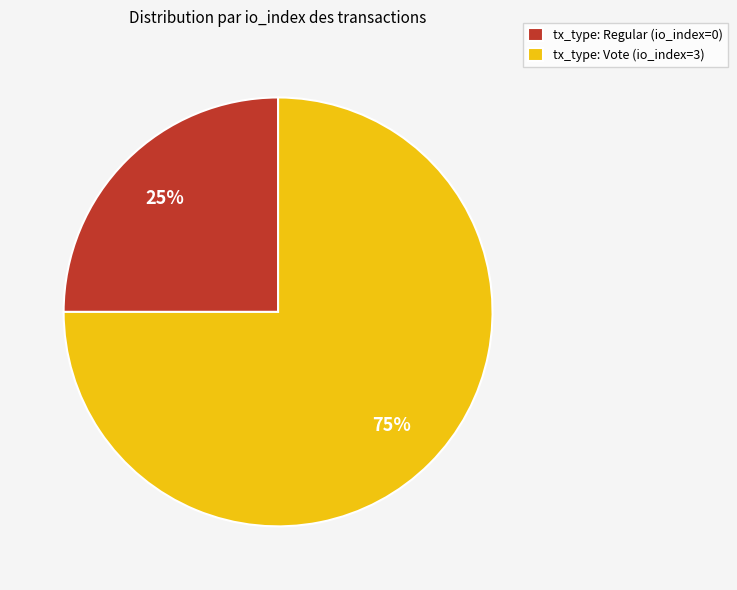

How many slices are in this pie chart?

2